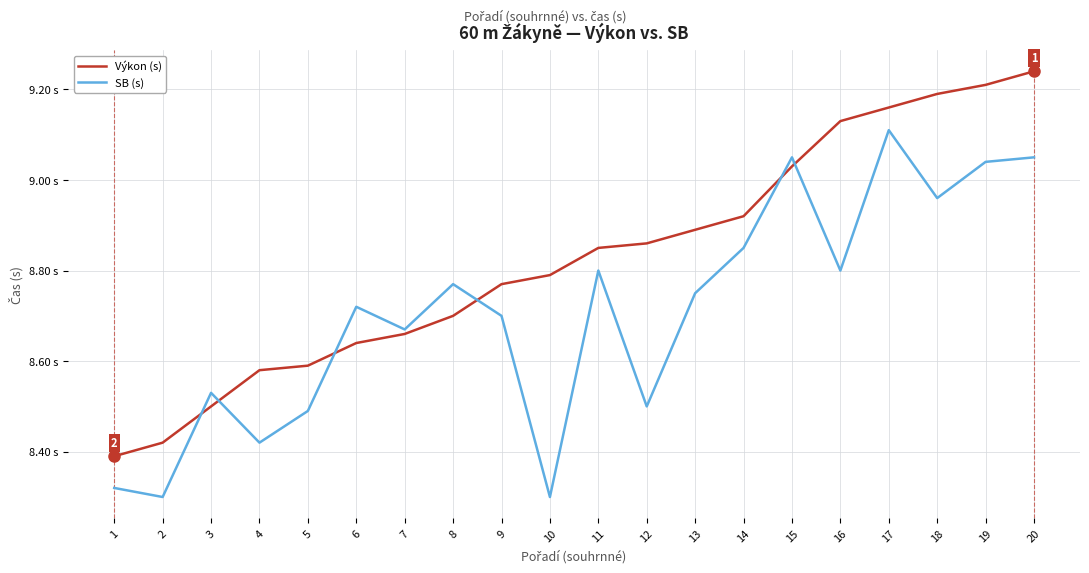

What is the sum of all SB (s) values?

174.1